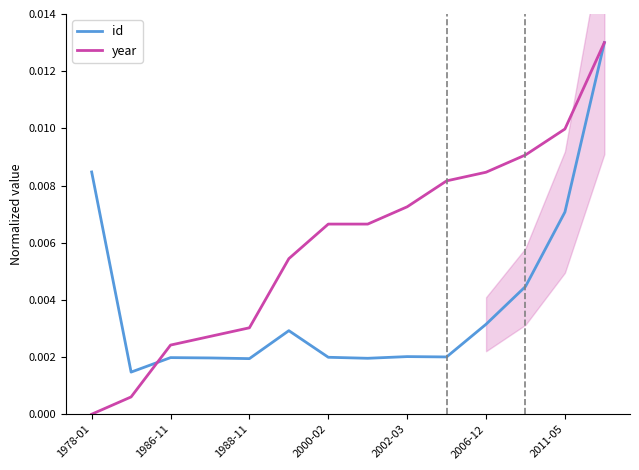

Which series has the largest range (max minus min)?

year